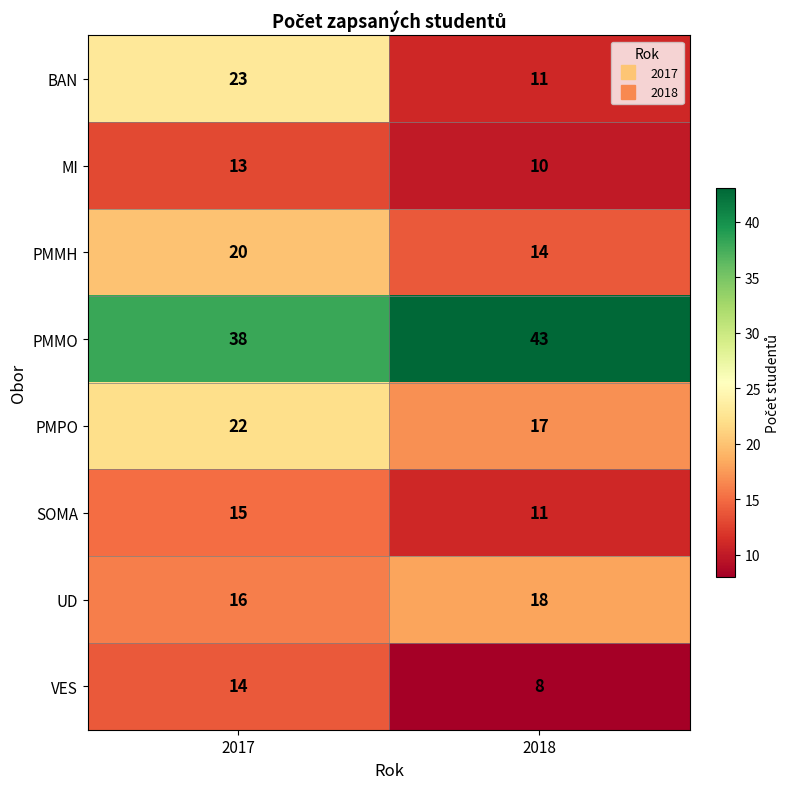

What is the sum of the SOMA values at 2018 and 2017?

26